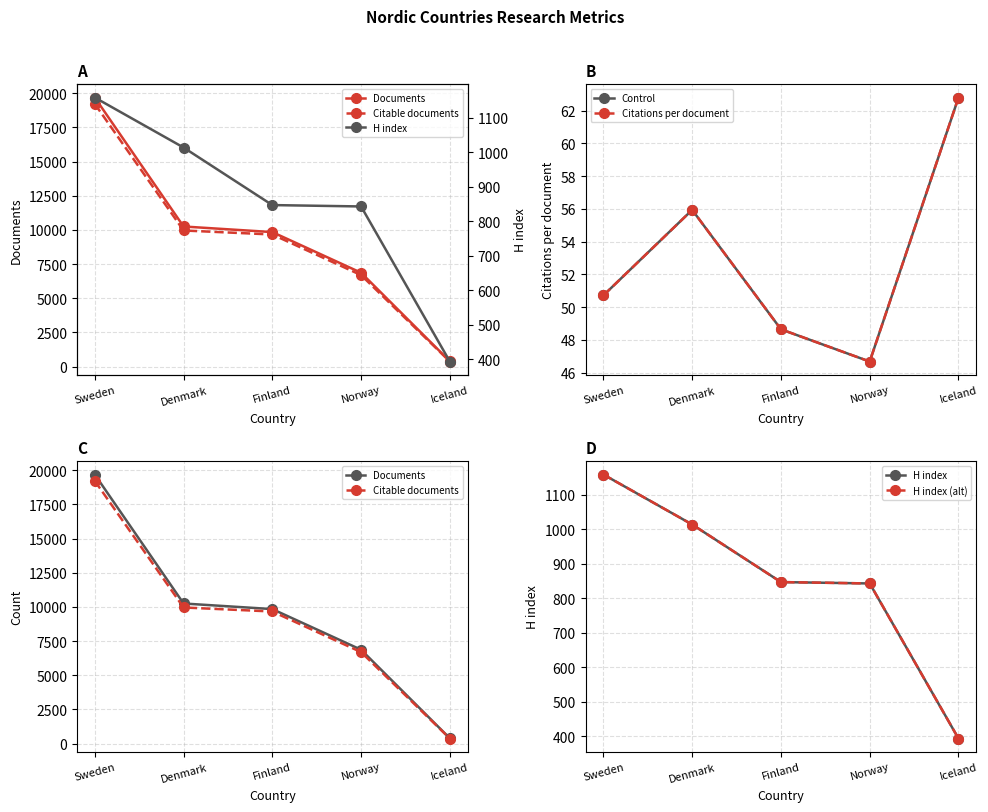

What are all the series names shown in the legend?

Documents, Citable documents, Control, Citations per document, H index, H index (alt)